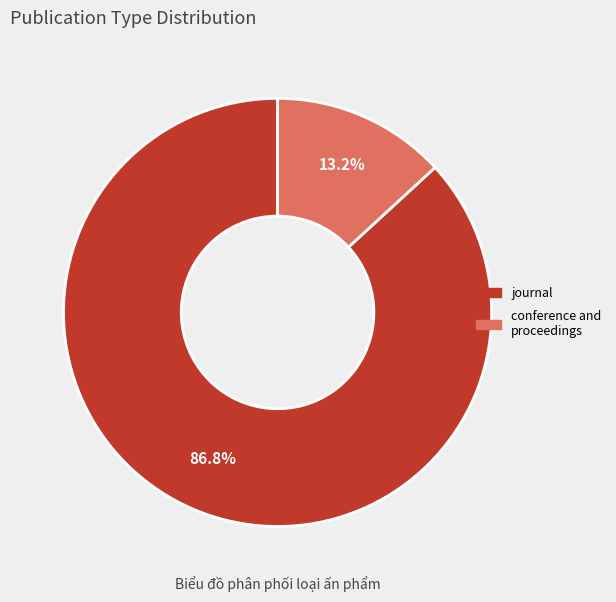

Does any single category account for the majority?

Yes